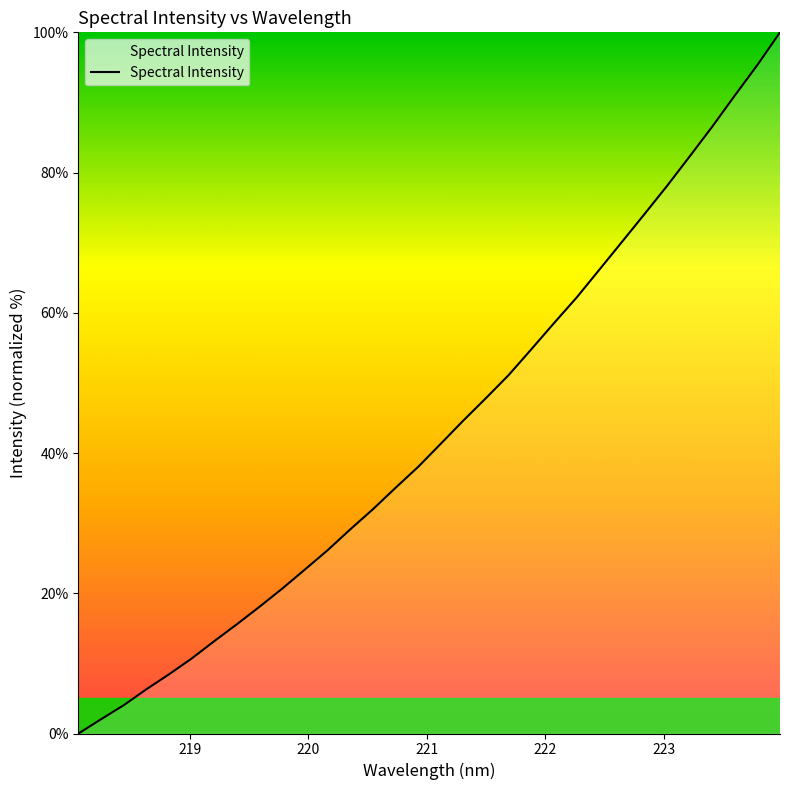

True or false: the data has more than 2 interior local peaks.

False